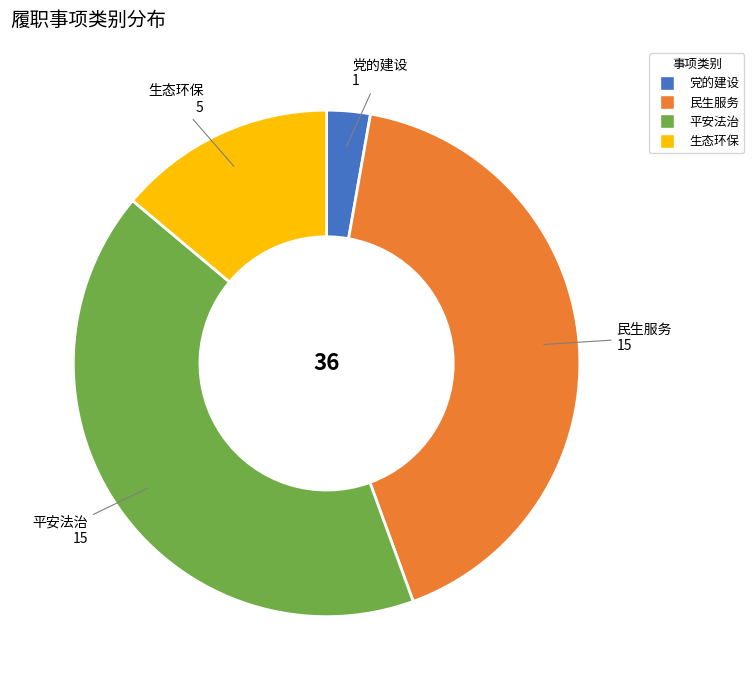

Count the number of slices in the pie.

4